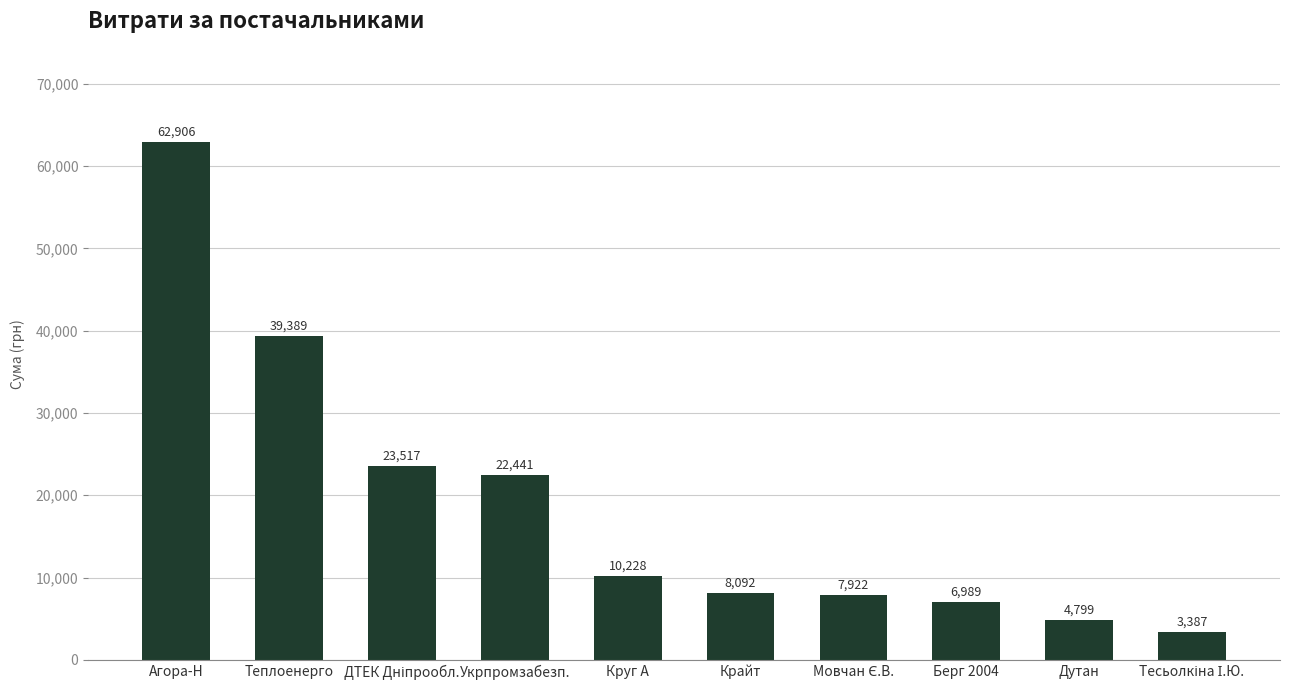

At which label is the value closest to 33146?

Теплоенерго